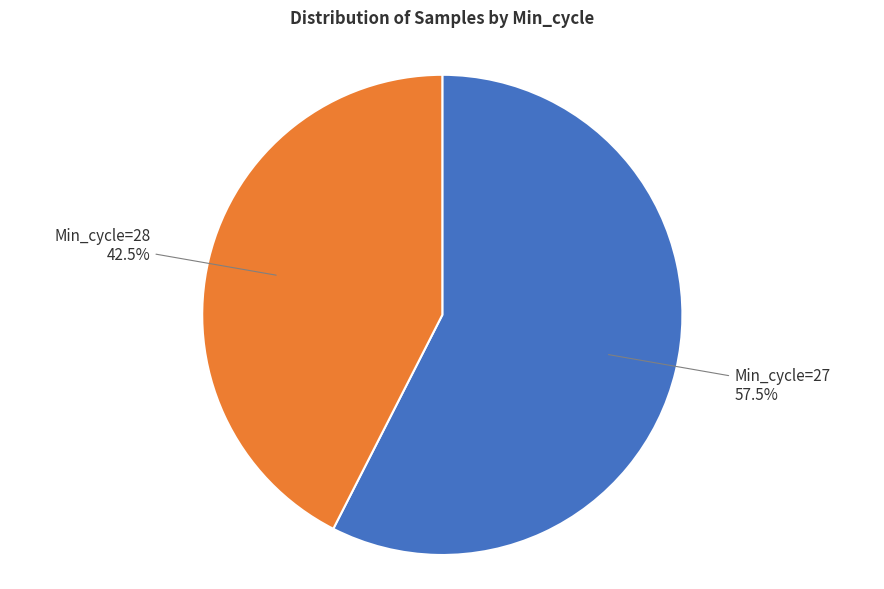

Does any single category account for the majority?

Yes